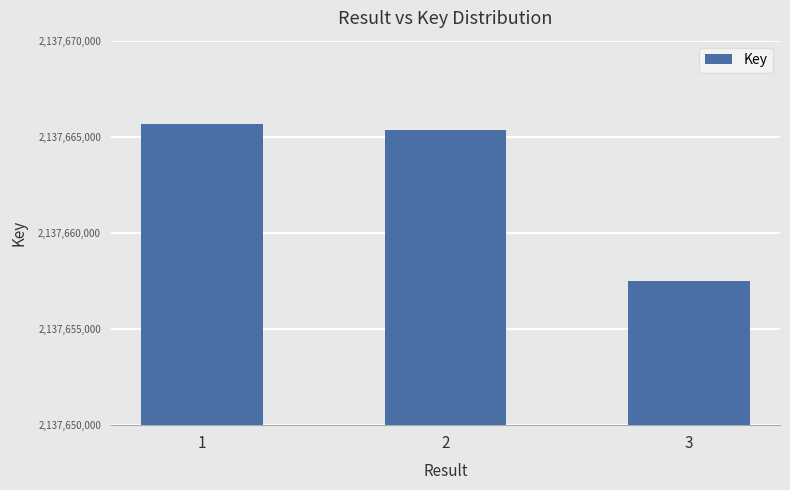

List the labels in order of value, smallest first.

3, 2, 1